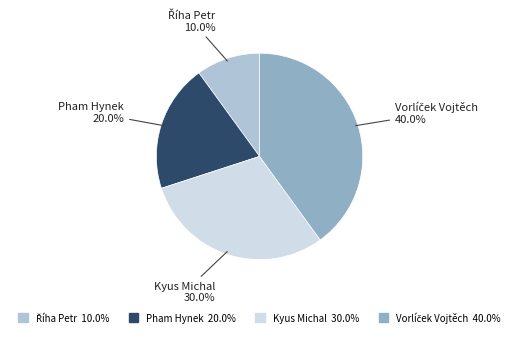

What is the ratio of the value at Pham Hynek 20.0% to the value at Kyus Michal 30.0%?

0.7